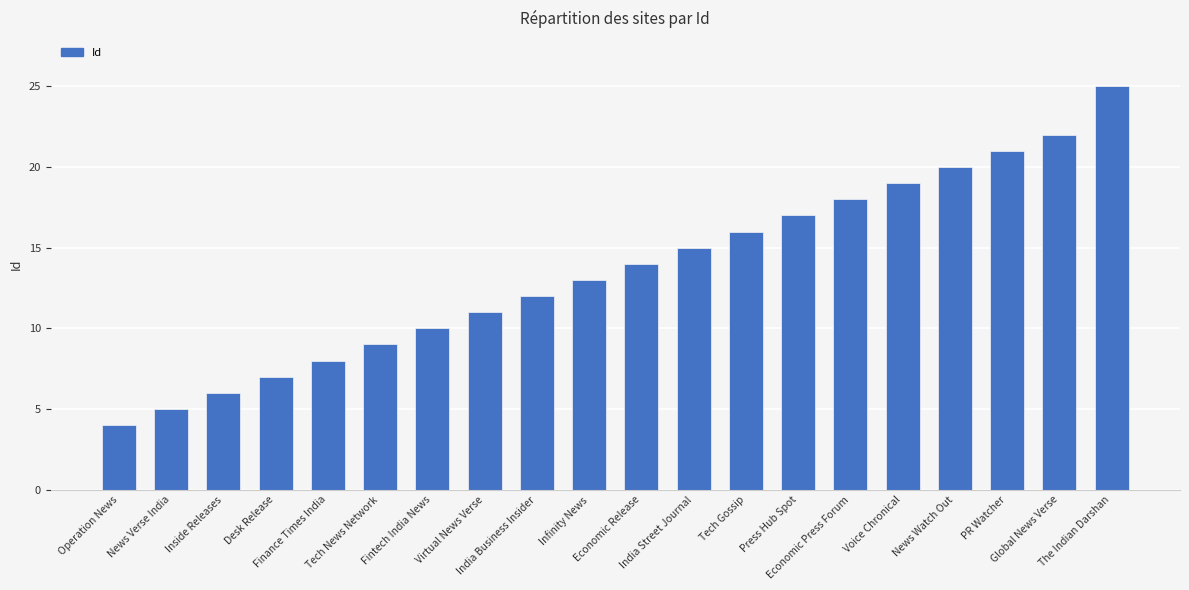

Are the bars horizontal?

No